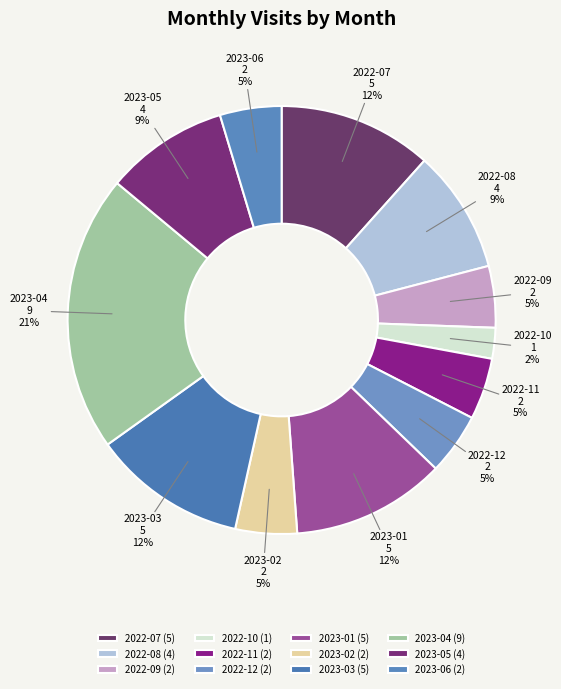

Is the sum of 2023-01 and 2023-06 greater than half?

No